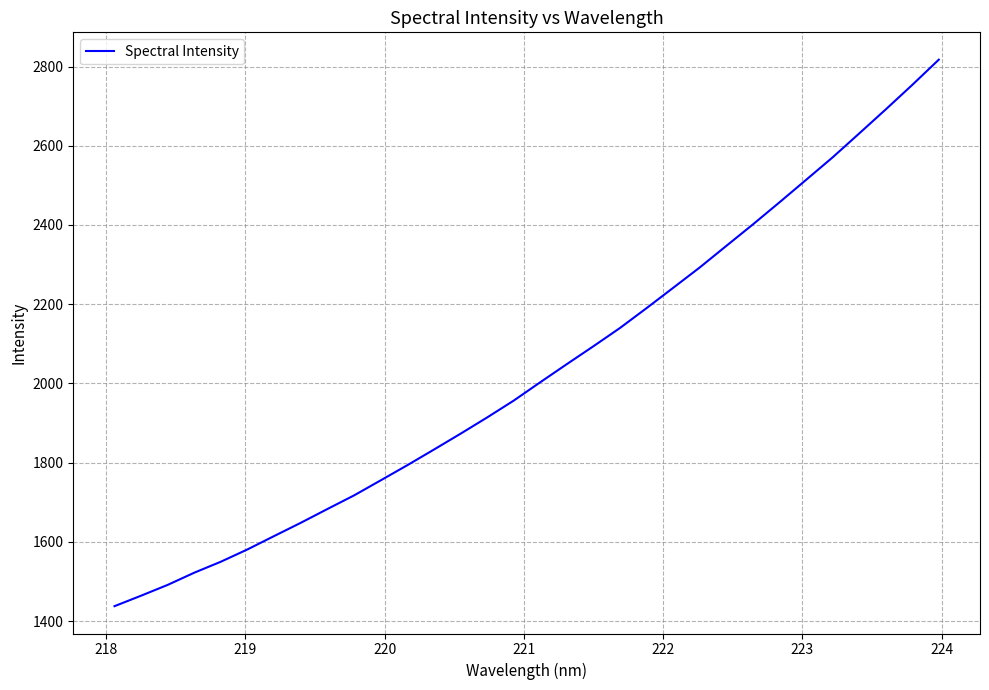

How many lines are shown in the chart?

1